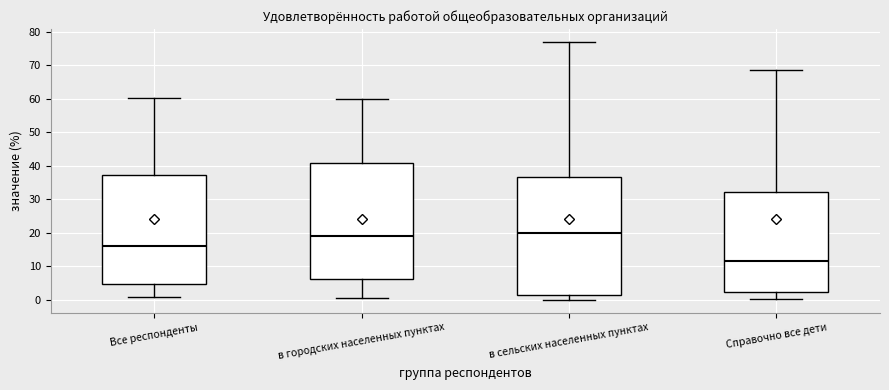

Where is the lower edge of the box for Справочно все дети on the y-axis? The values are not printed on the chart, so give them approximately, as read against the axis.

2